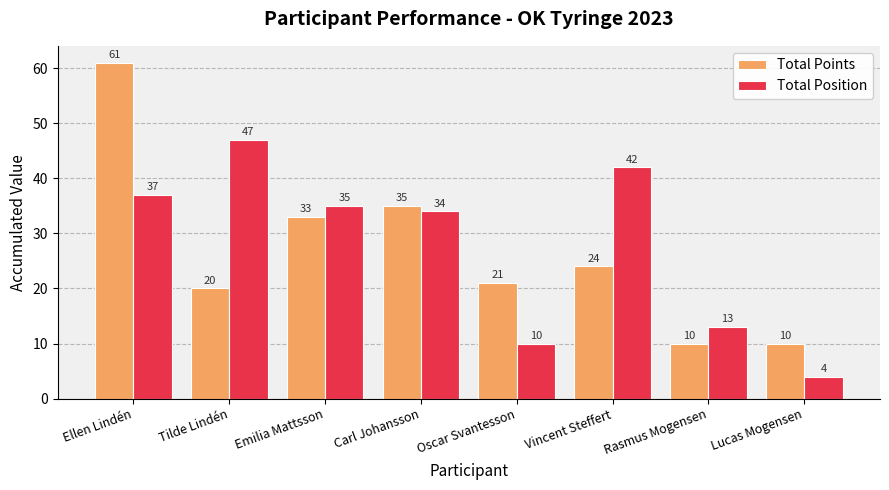

Which series has the largest total across all categories?

Total Position